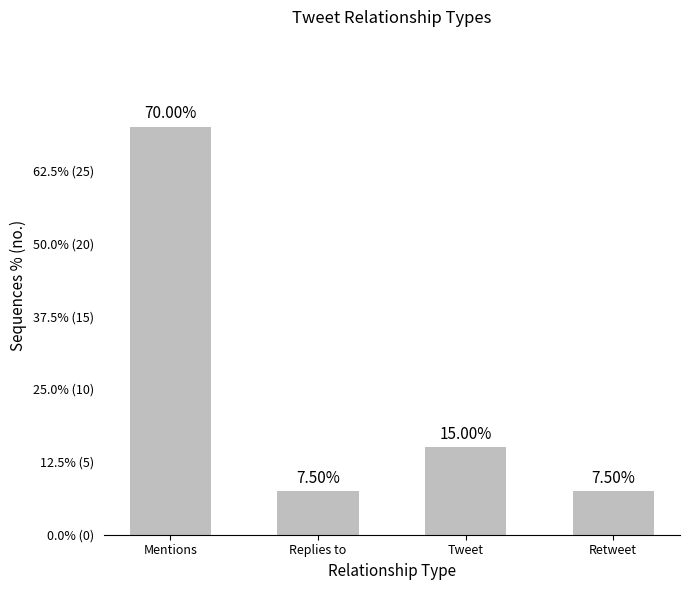

How many values are between 3 and 28?

4